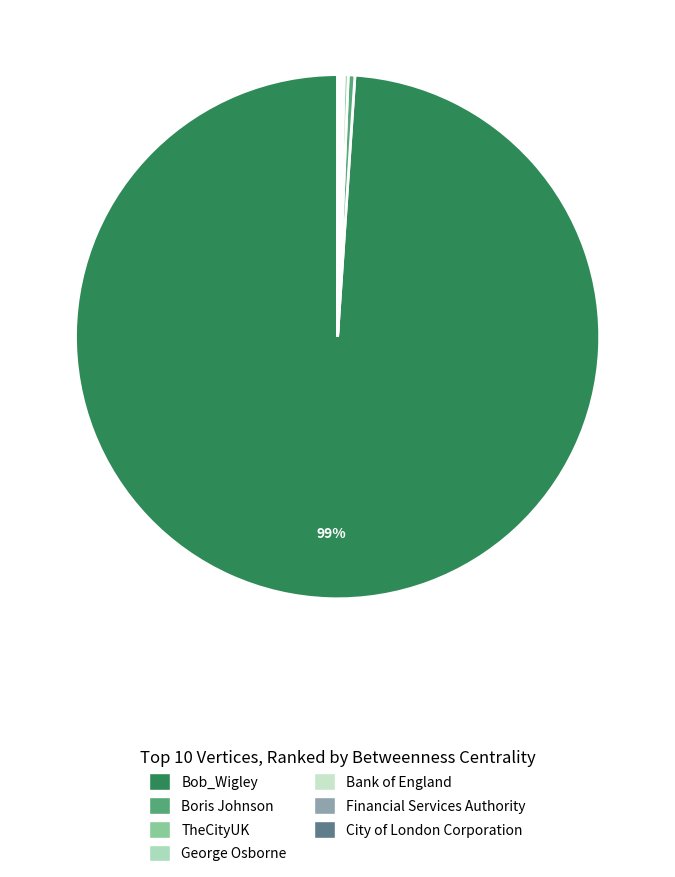

The George Osborne slice represents 0% of the pie. True or false?

True